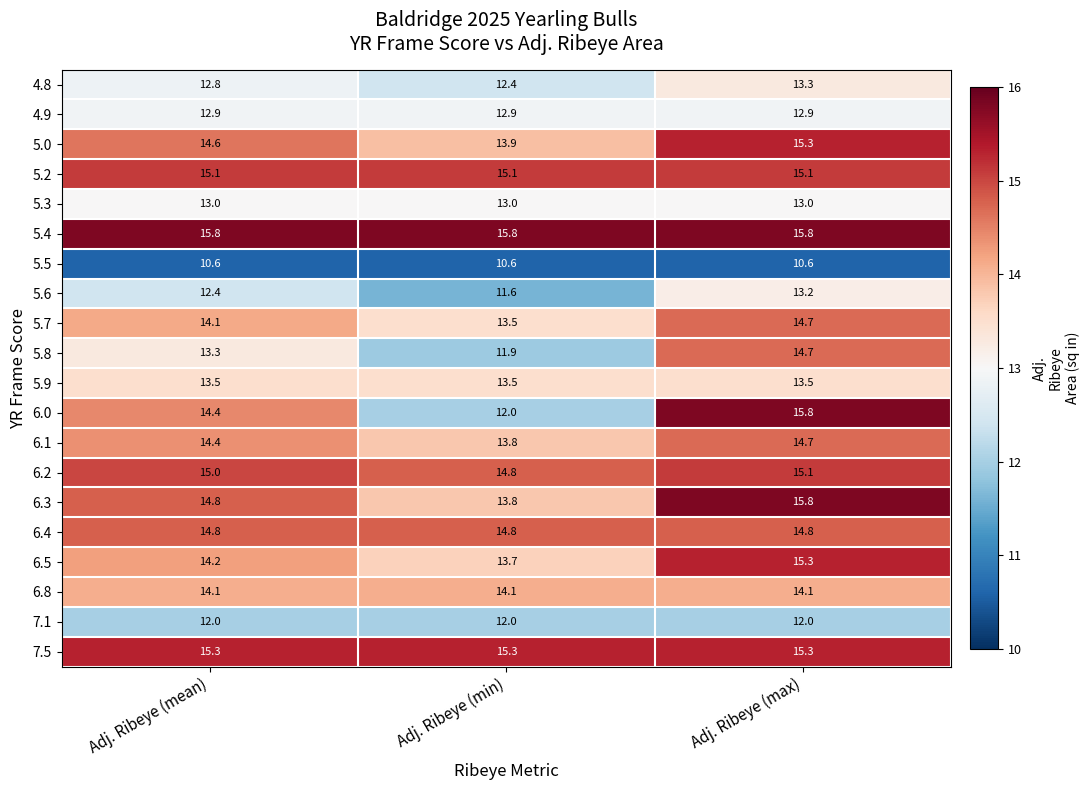

What is the difference between the 5.7 values at Adj. Ribeye (max) and Adj. Ribeye (min)?

1.2